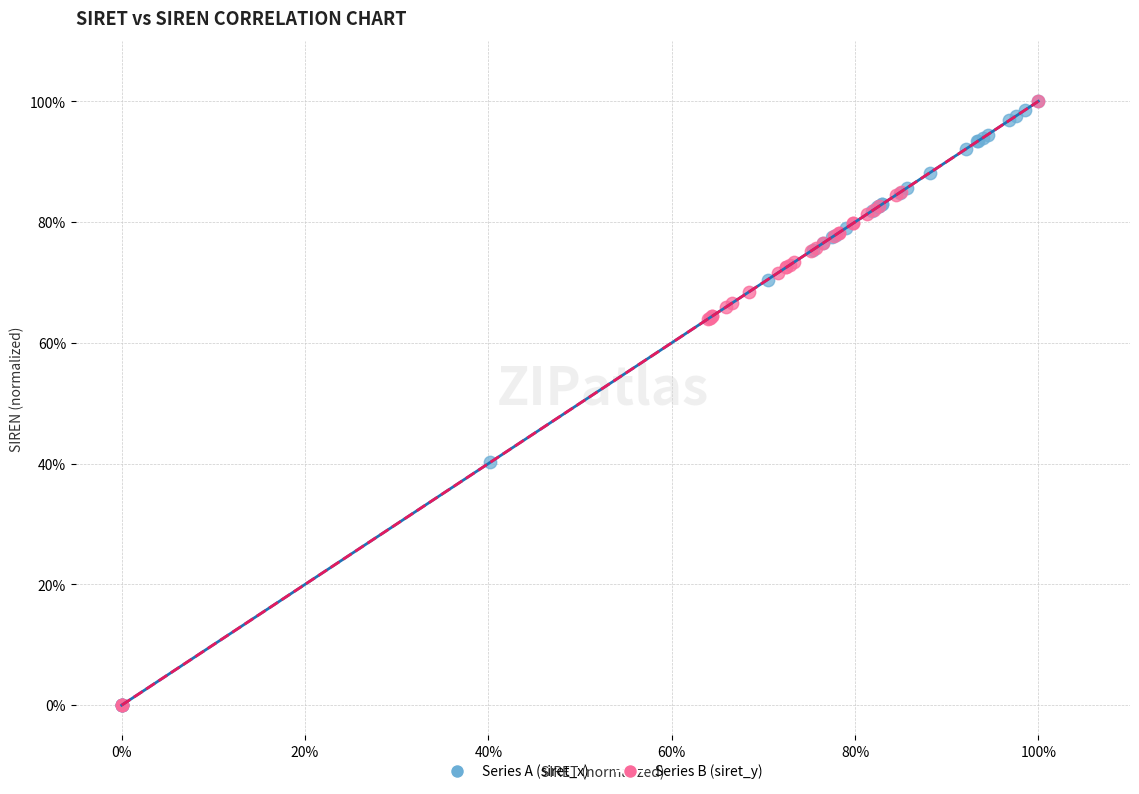

What are all the series names shown in the legend?

Series A (siret_x), Series B (siret_y)